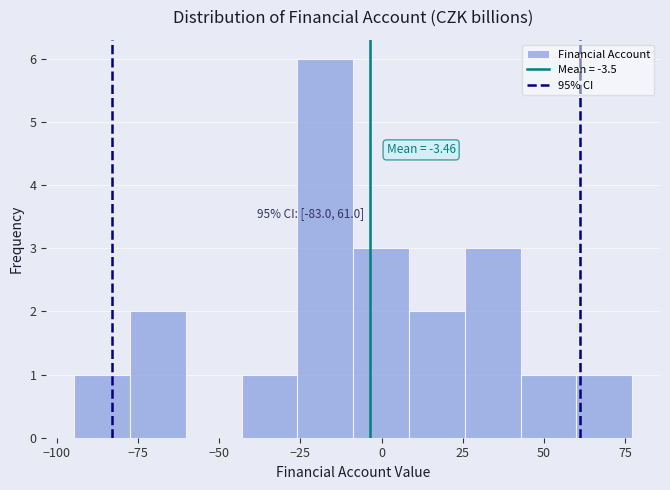

Around what value on the x-axis is the tallest bar? Give the approximate position of its centre, as read against the axis.

-15